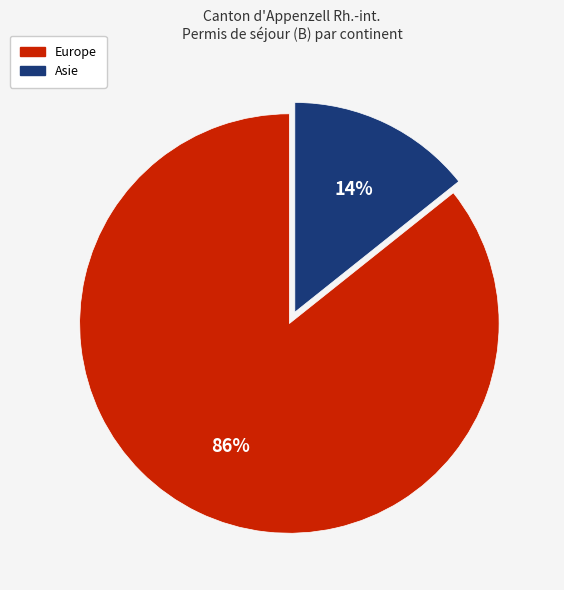

How many segments does this pie chart have?

2